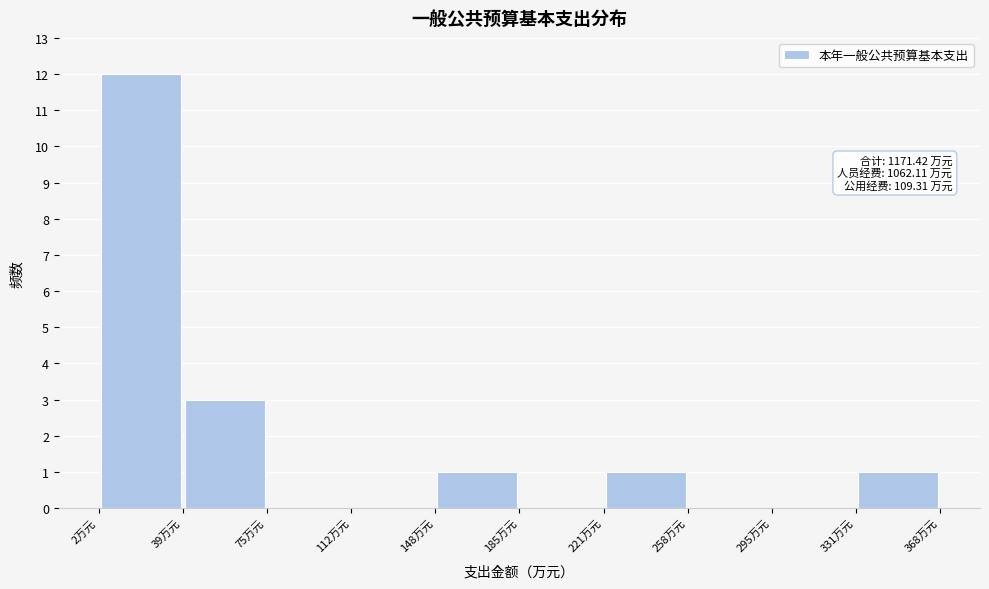

Over which range of the x-axis is the bar tallest?

0 to 40